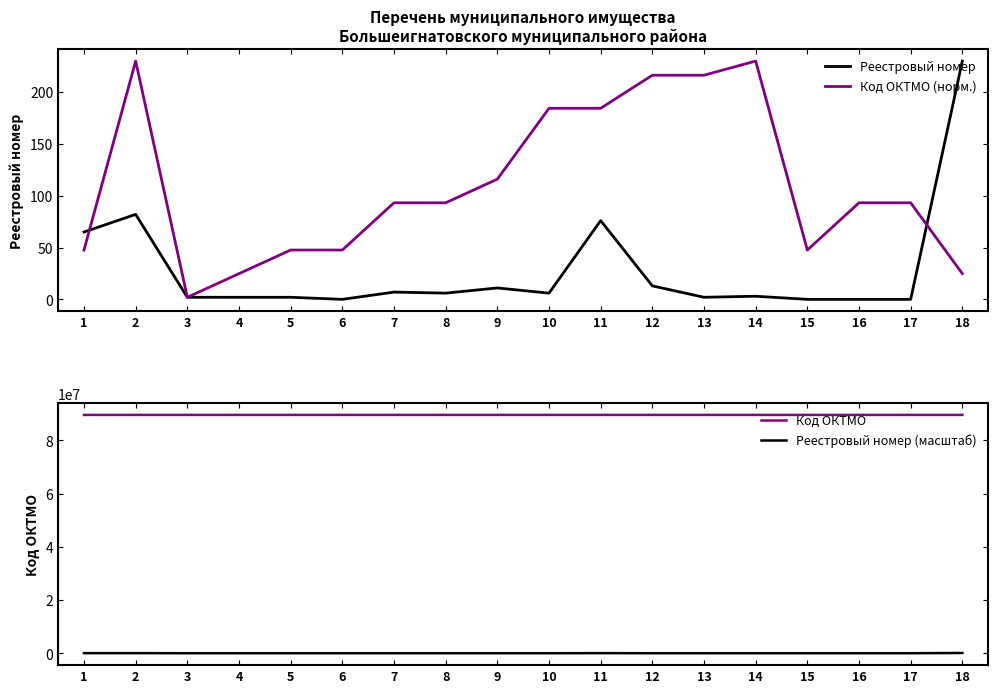

How many lines are shown in the chart?

4